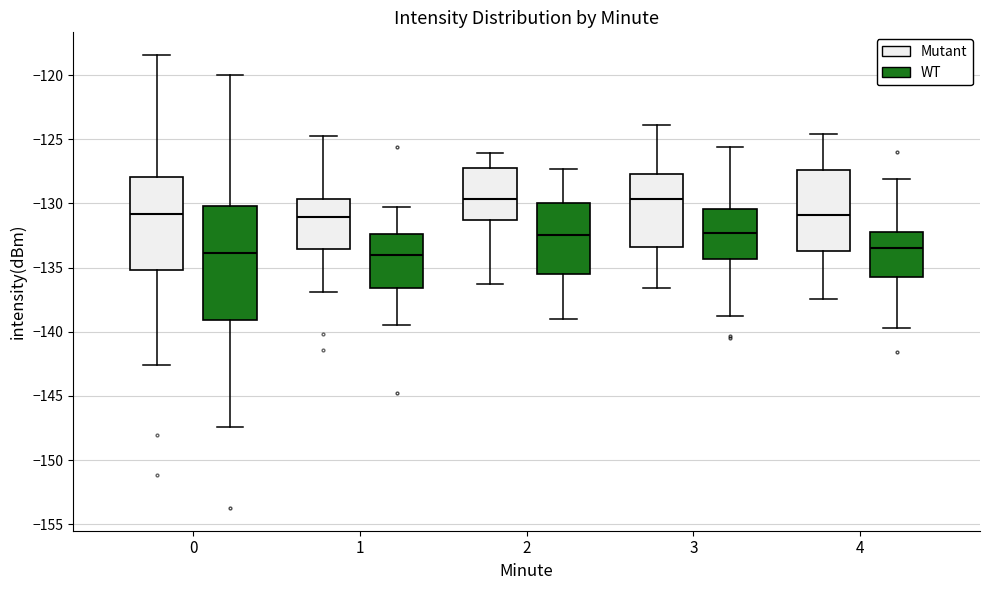

Comparing the boxes themselves (not the whiskers), which one is the tallest?

0 (WT)